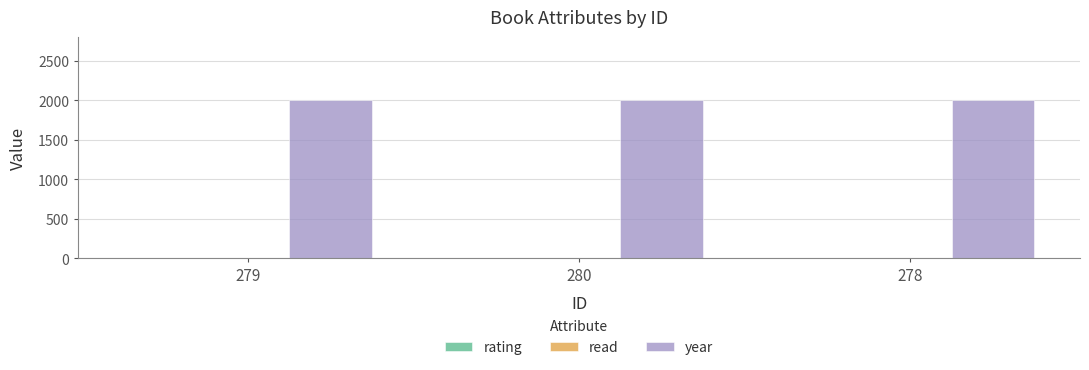

Which series has the largest total across all categories?

year